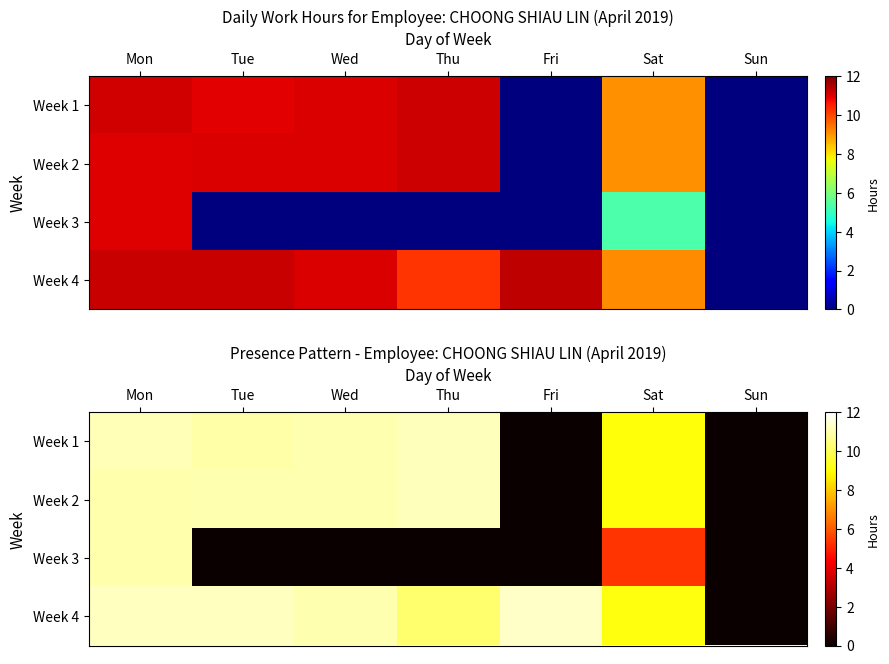

Is it true that Week 3 equals 5.3 at Sat?

True